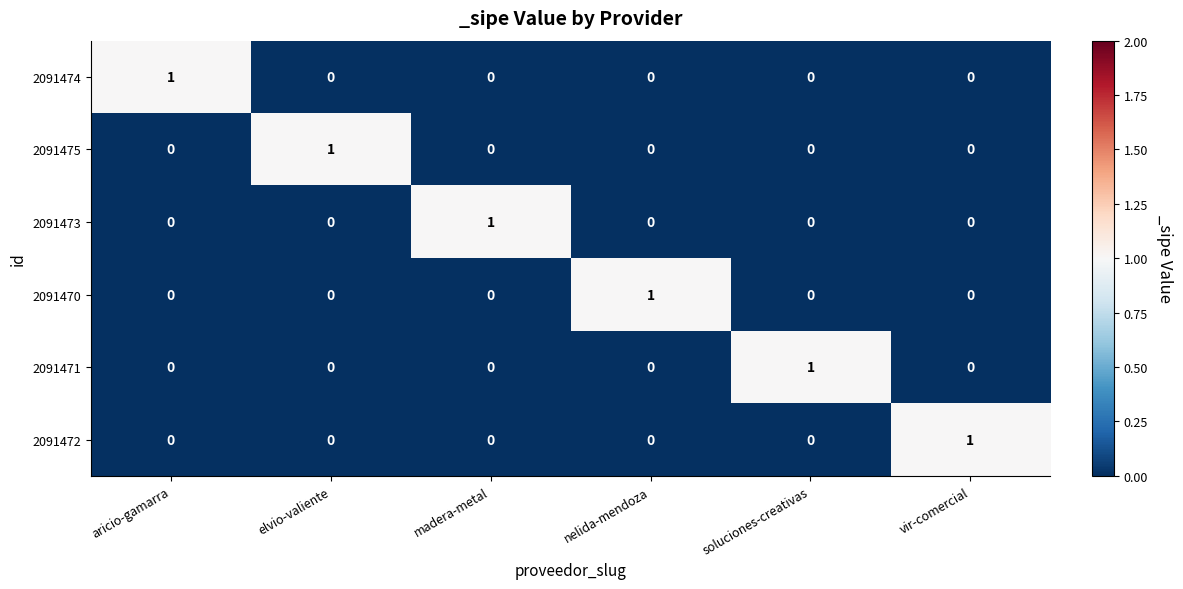

Count the number of data series in this chart.

6